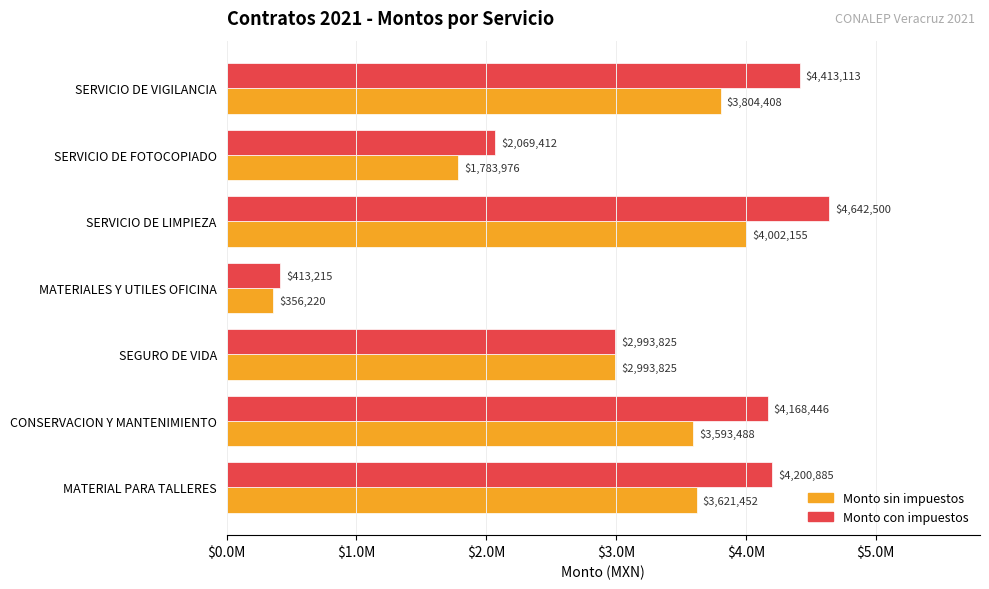

What are all the series names shown in the legend?

Monto sin impuestos, Monto con impuestos